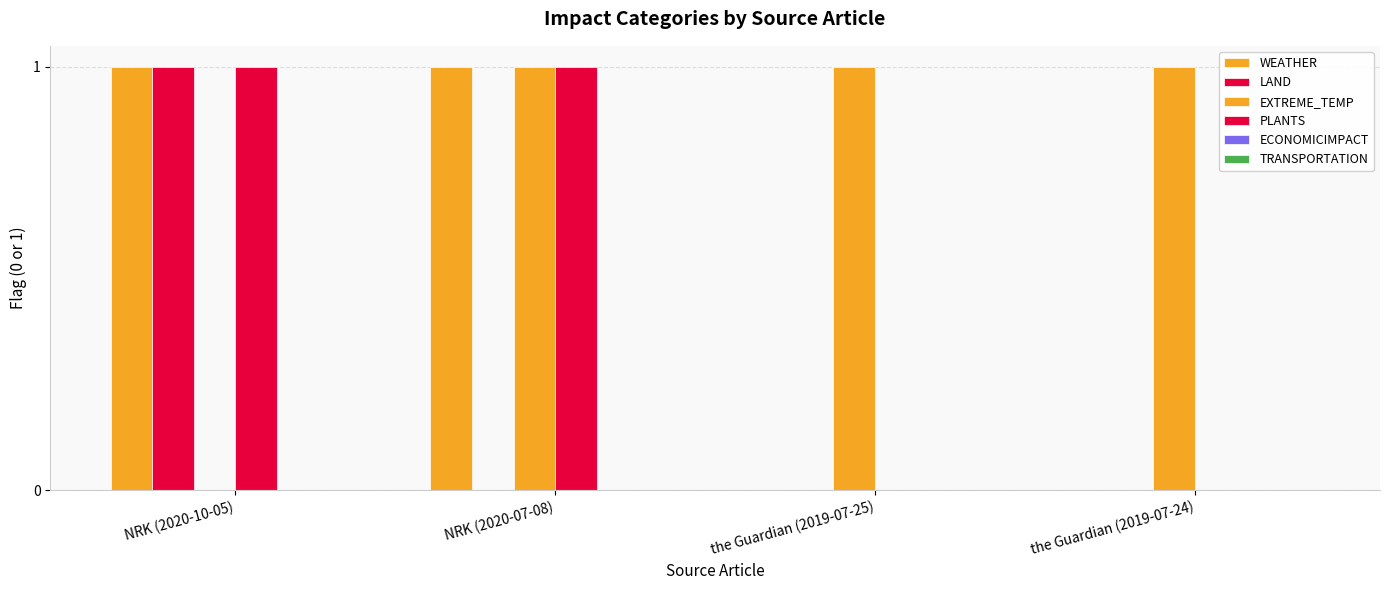

How many series are shown in this chart?

4